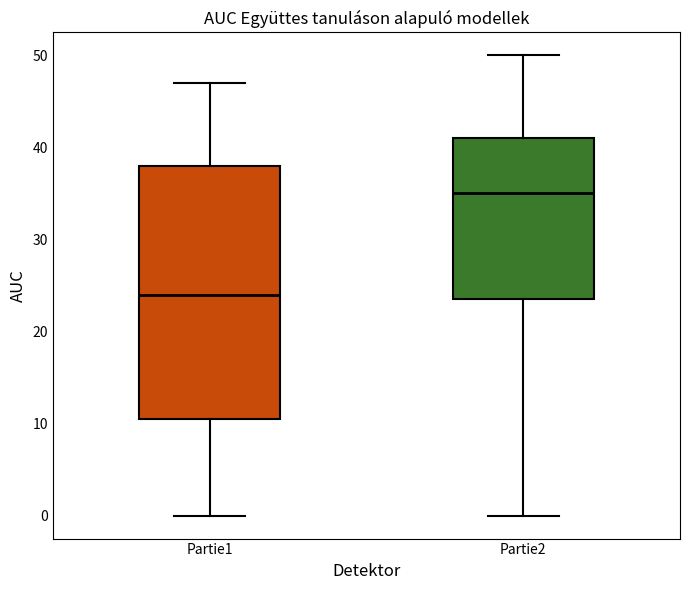

Reading left to right, read every box against the y-axis: the position of its median line, the range the box covers, and the ends of its whiskers. The values are not printed on the chart, so give them approximately, as read against the axis.

Partie1: median 24, box 11 to 38, whiskers 0 to 47
Partie2: median 35, box 24 to 41, whiskers 0 to 50